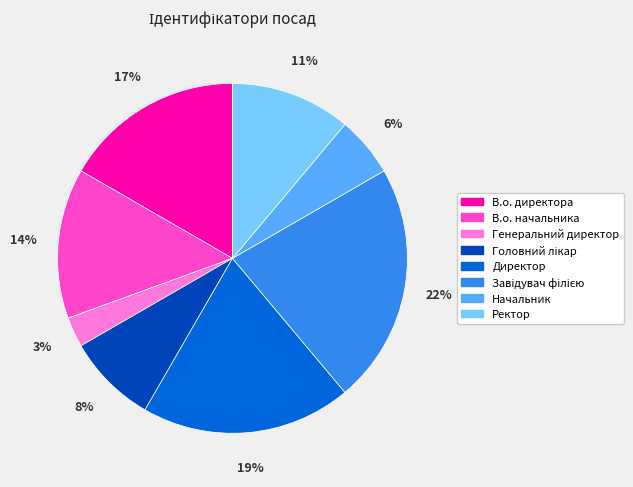

Combined, do Генеральний директор and Директор account for over 50%?

No